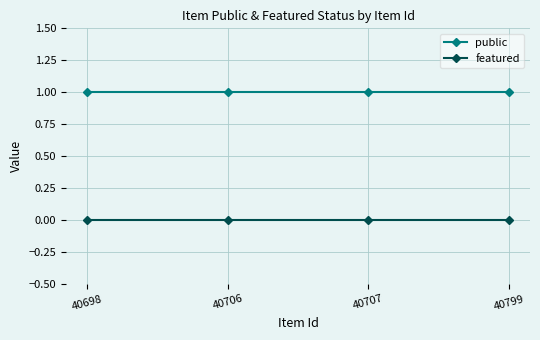

What is the difference between the highest and lowest values at 40799?

1